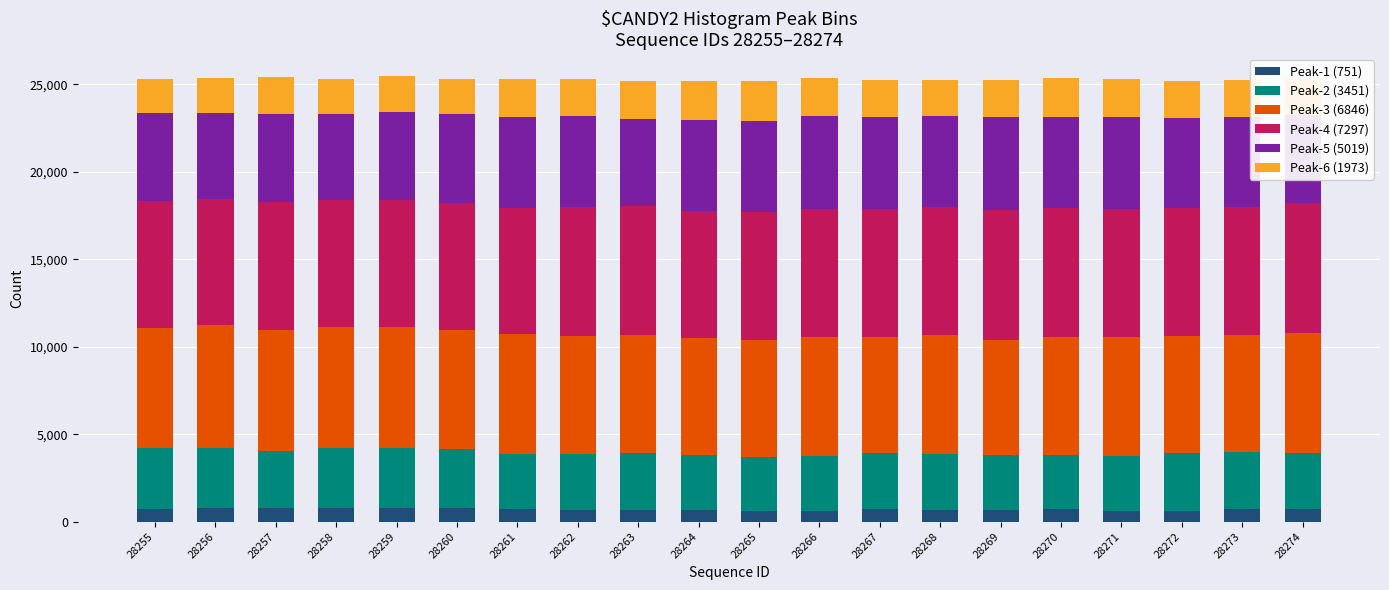

The value of Peak-1 (751) at 28274 is 734. True or false?

True